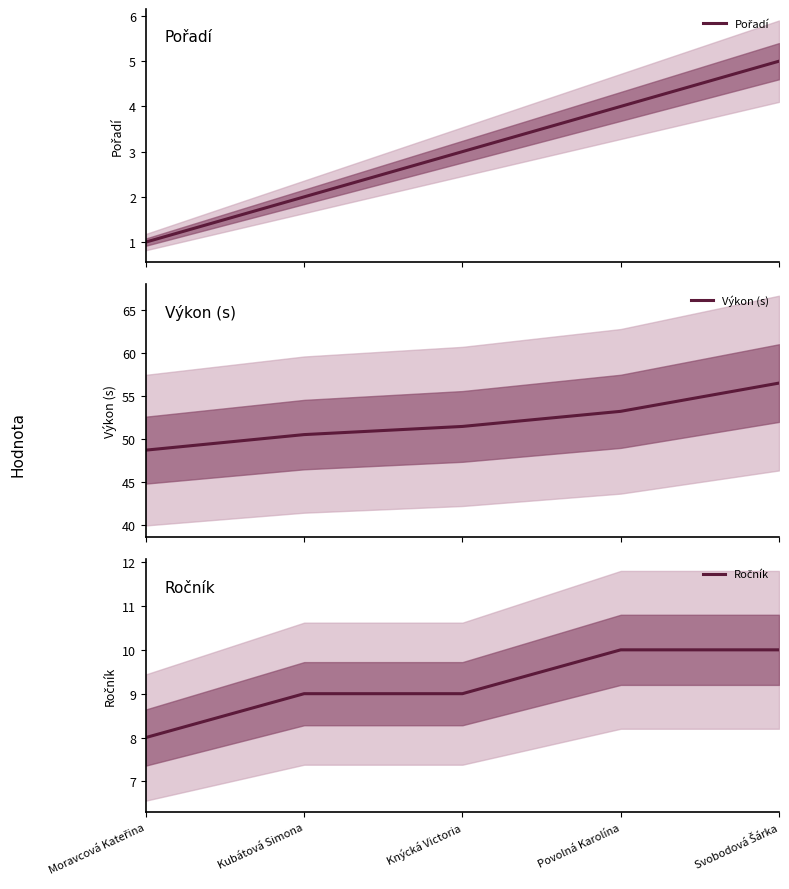

Is it true that Výkon (s) equals 53.2 at Povolná Karolína?

True